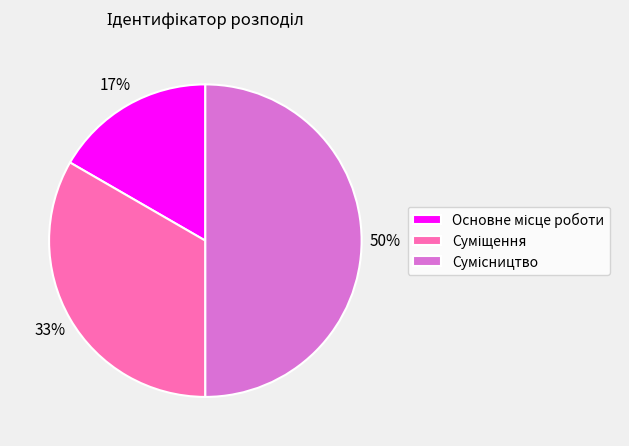

To the nearest percent, what is the average slice percentage?

33%